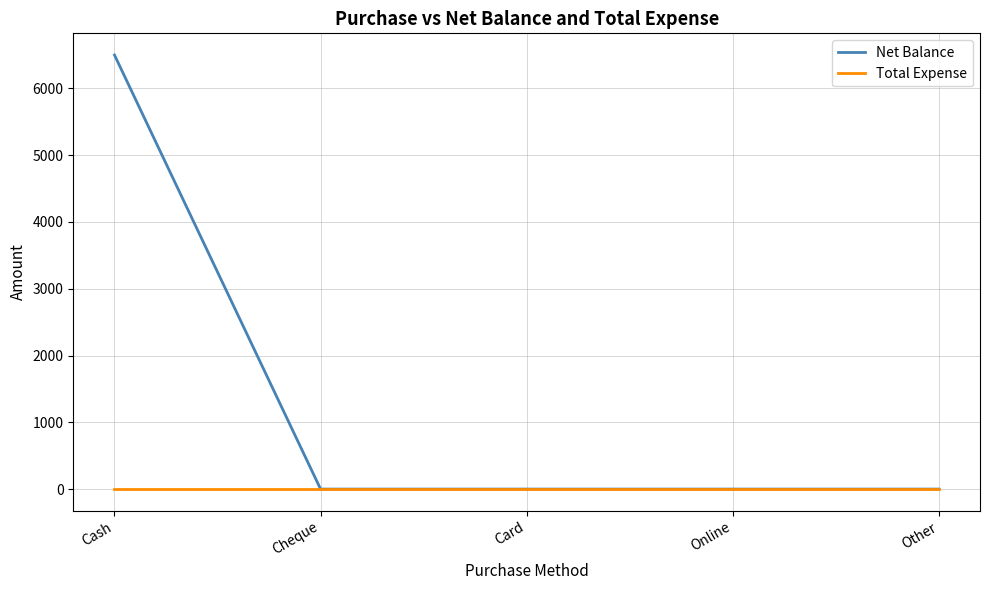

True or false: Net Balance has a value of 0 at Card.

True